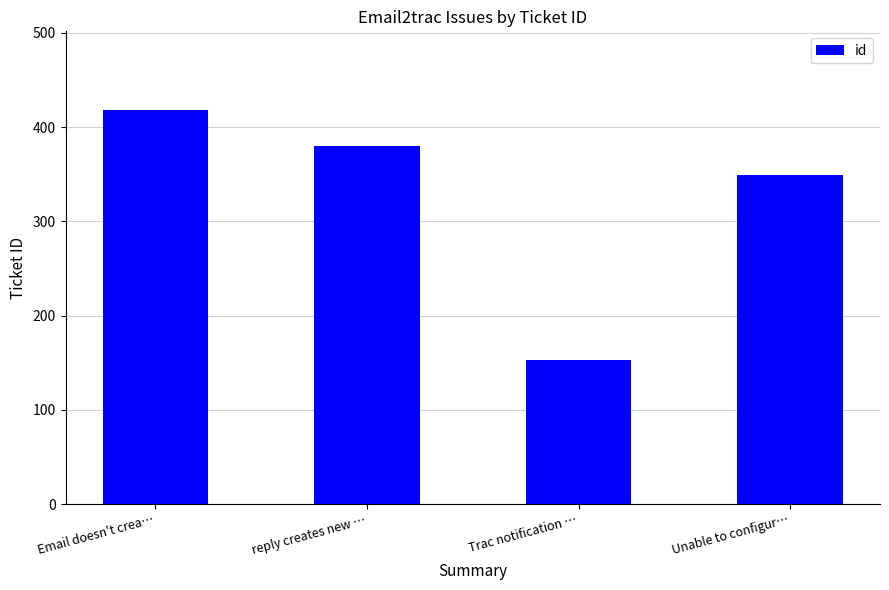

What is the ratio of the value at Email doesn't crea… to the value at reply creates new …?

1.1